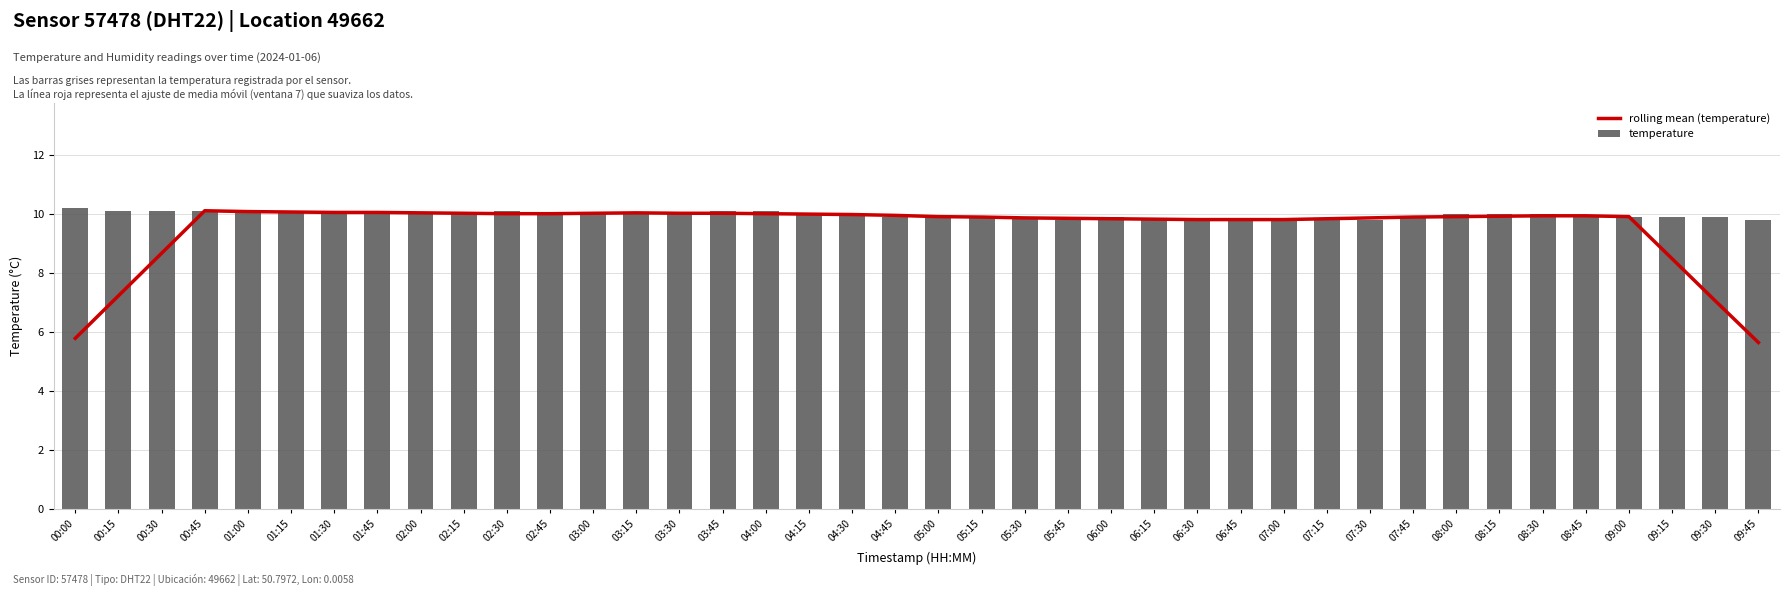

Rank the series at 03:45 from highest to lowest value.

temperature, rolling mean (temperature)